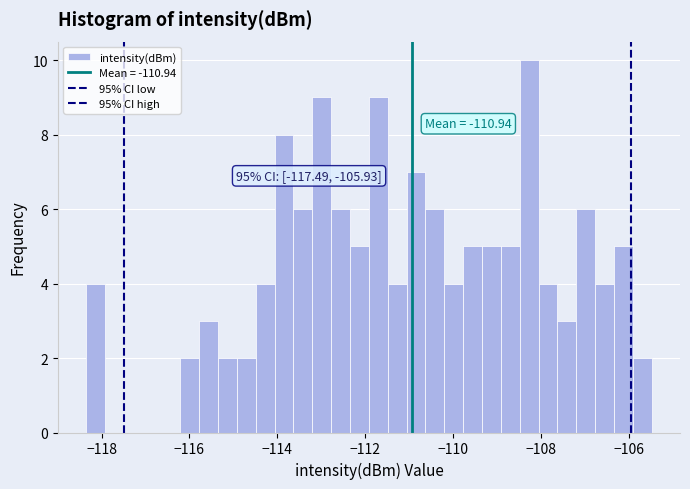

Read against the x-axis, roughly where is the centre of the tallest bar?

-108.2